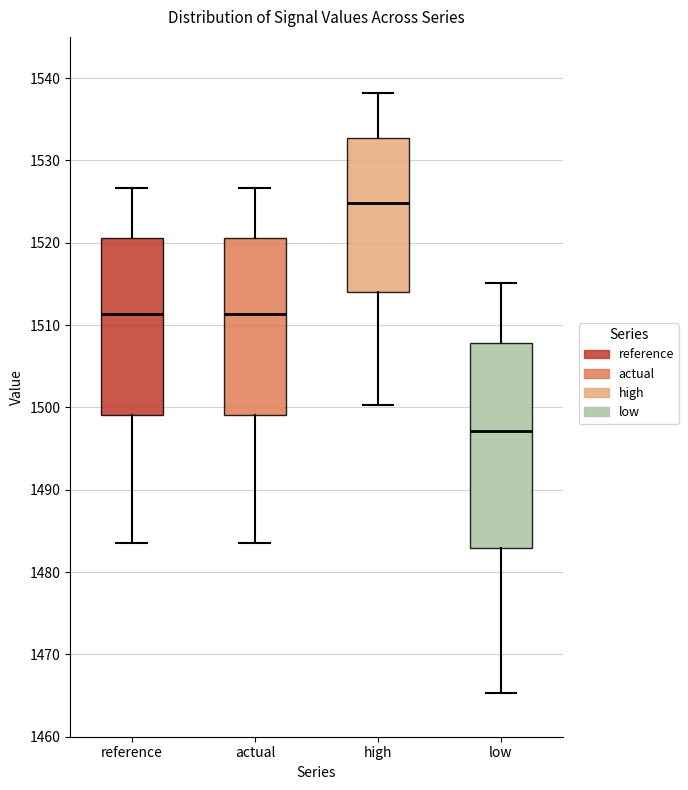

Reading left to right, transcribe this box plot: for each box, give where its median line is, the range the box spans, and where its two whiskers end, as read against the y-axis. The values are not printed on the chart, so give them approximately, as read against the axis.

reference: median 1511, box 1499 to 1521, whiskers 1483 to 1527
actual: median 1511, box 1499 to 1521, whiskers 1483 to 1527
high: median 1525, box 1514 to 1533, whiskers 1500 to 1538
low: median 1497, box 1483 to 1508, whiskers 1465 to 1515